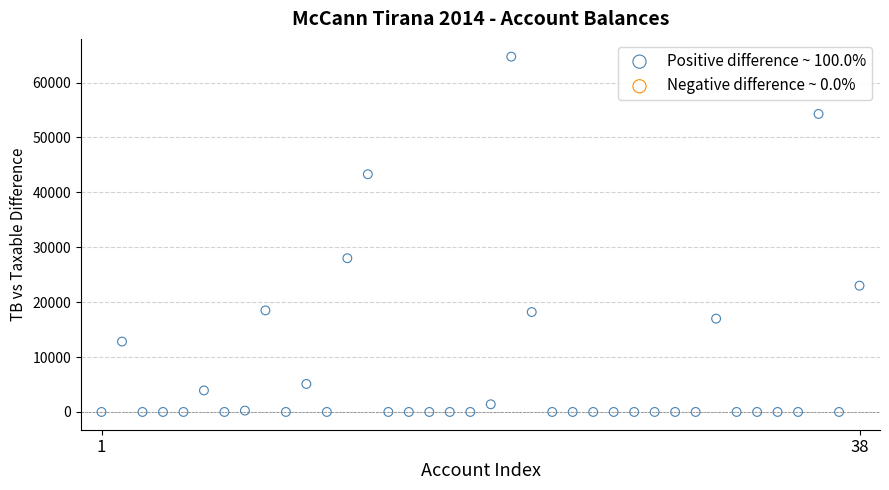

What is the range of X values (max minus min)?

37